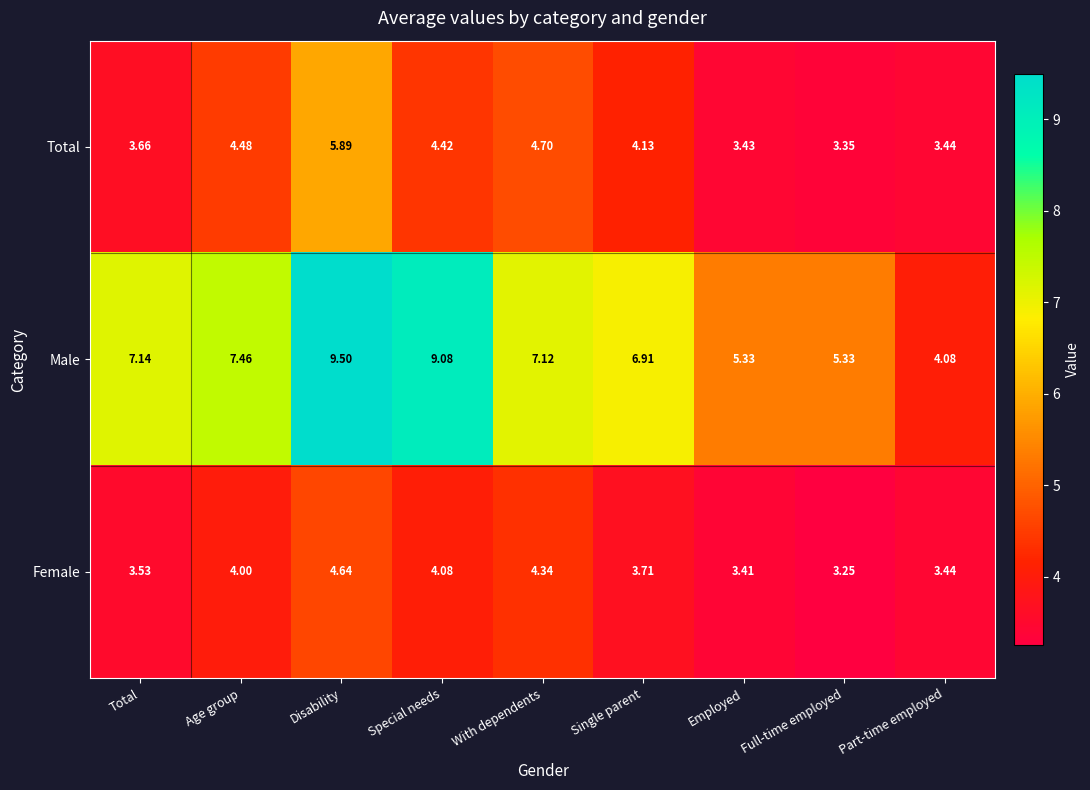

List the labels in order of Female value, smallest first.

Full-time employed, Employed, Part-time employed, Total, Single parent, Age group, Special needs, With dependents, Disability